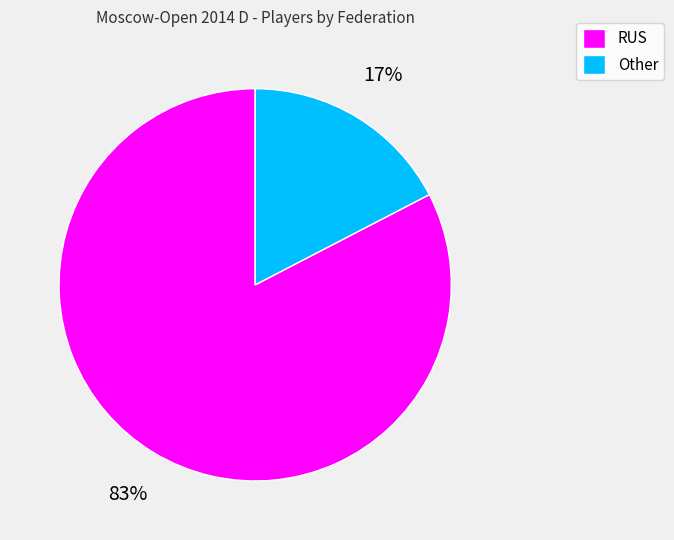

Is there any slice that represents more than half of the pie?

Yes